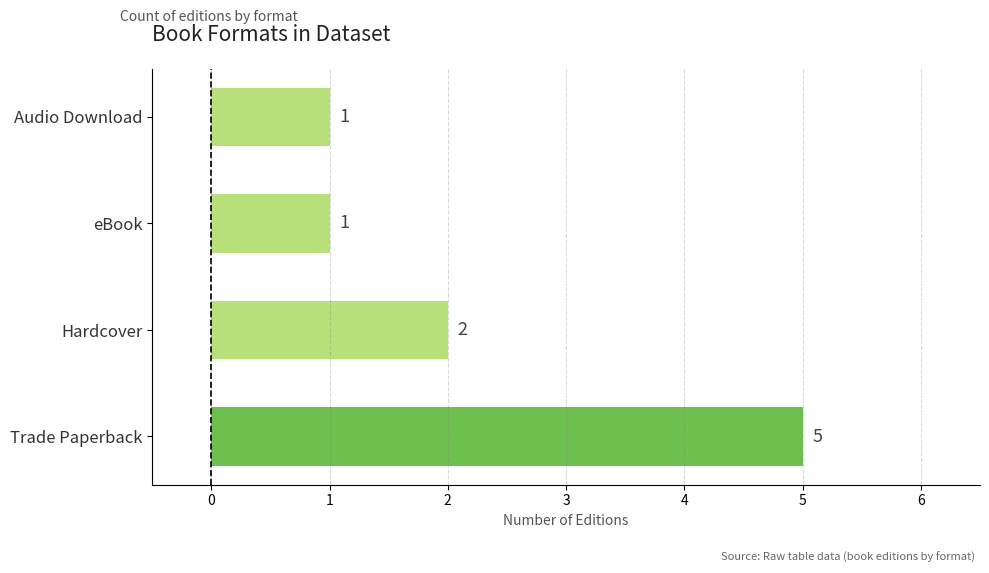

Reading bottom to top, what are all the values shown in this chart?

5	2	1	1